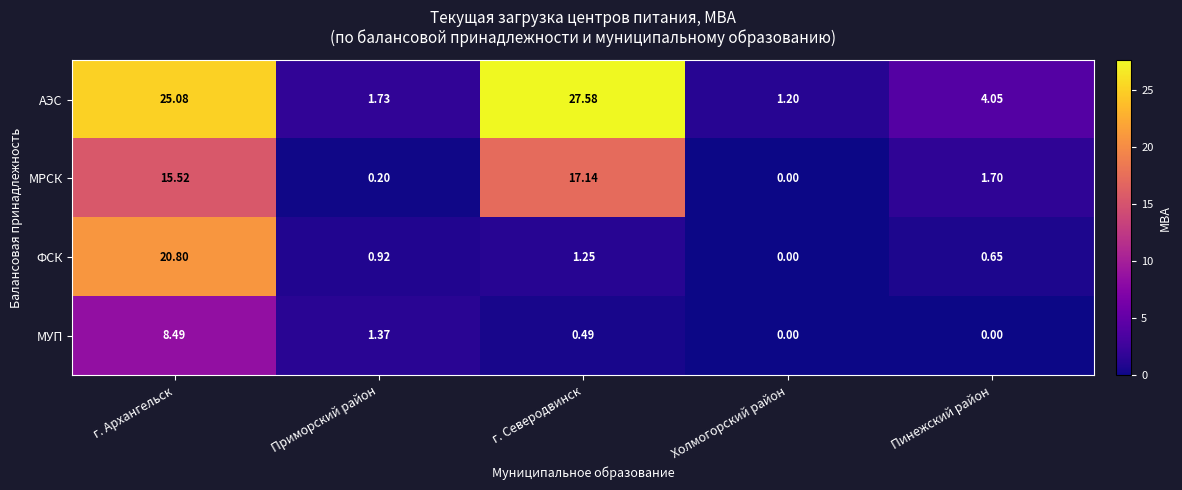

Where does the АЭС series first go above 4?

г. Архангельск